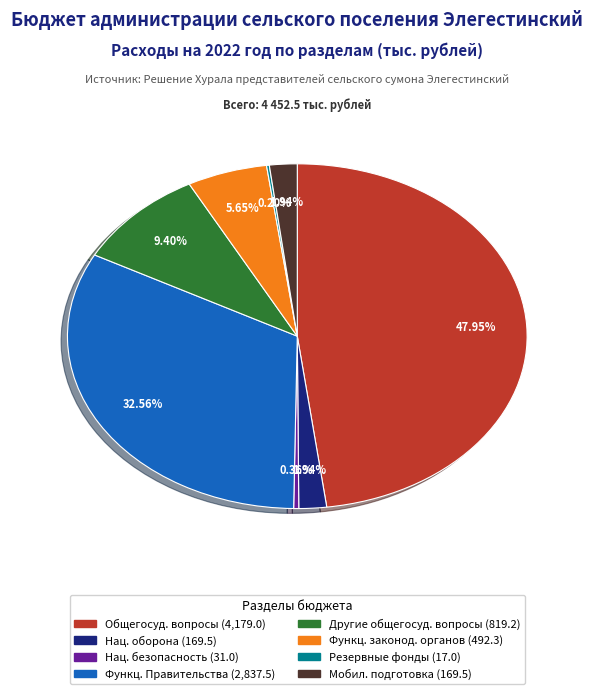

Does any single category account for the majority?

No